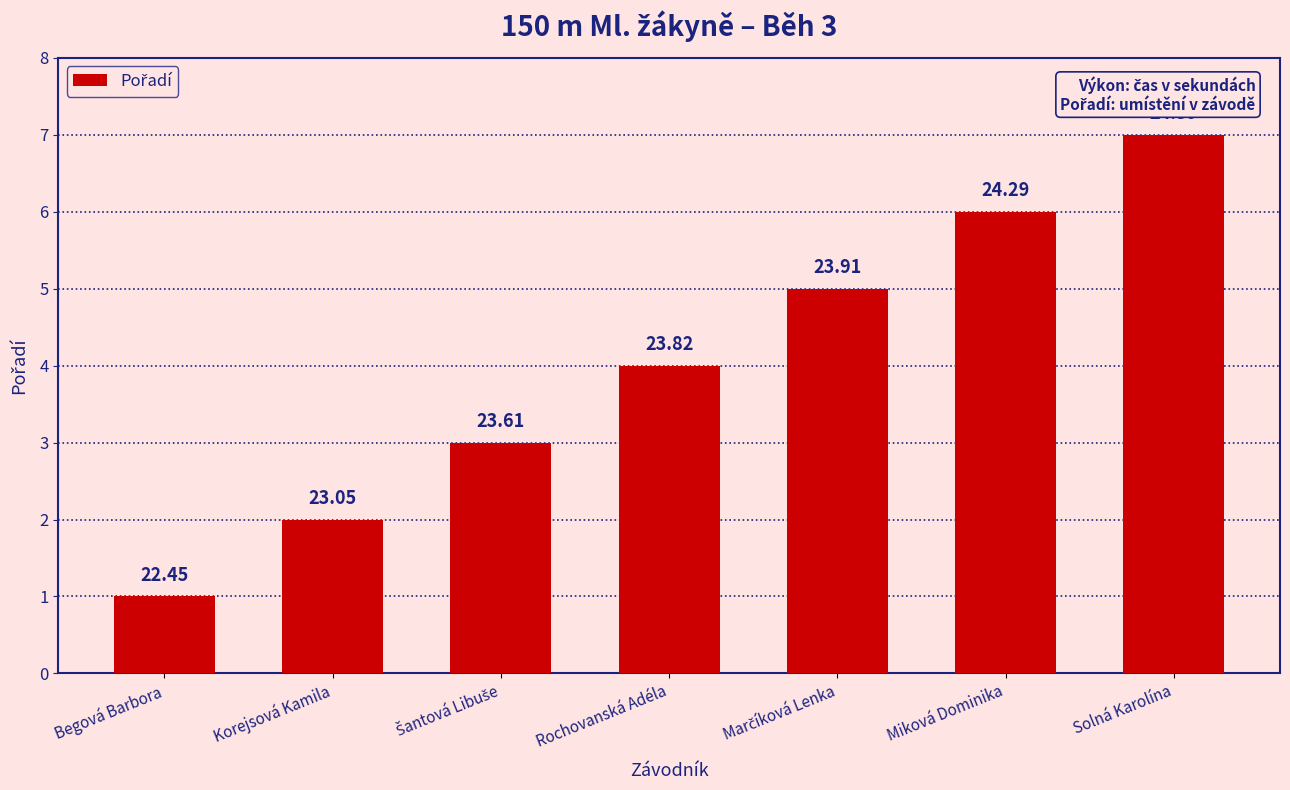

Are the bars horizontal?

No